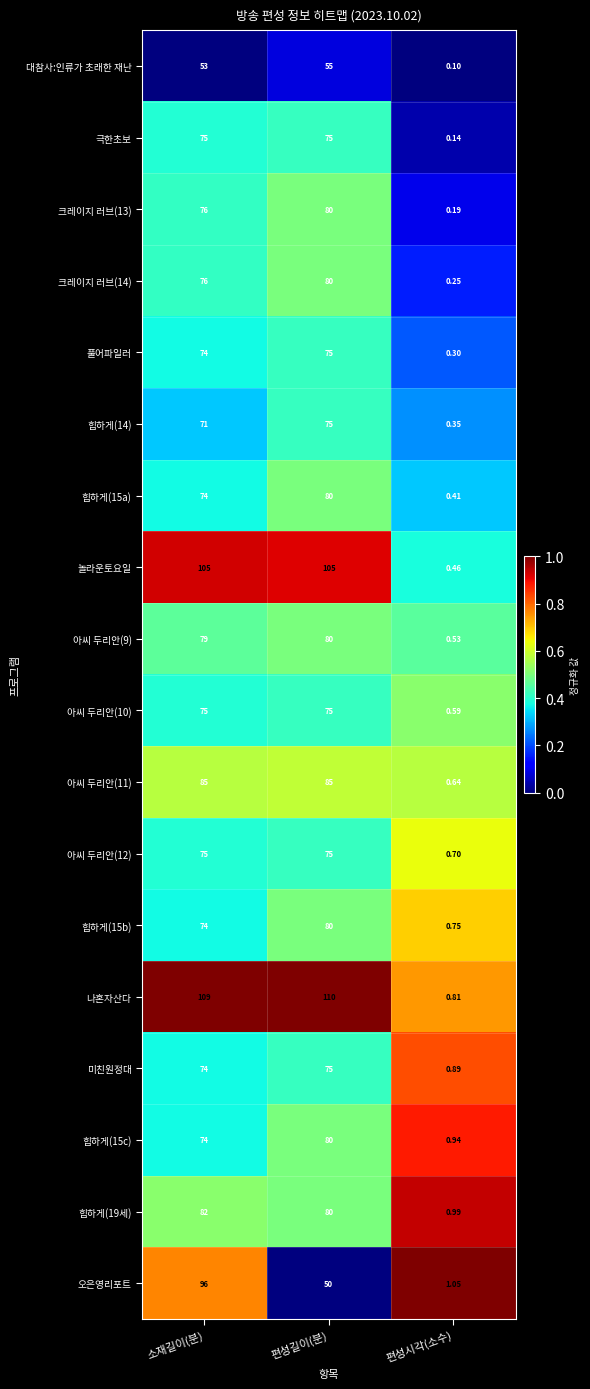

Rank the categories by 나혼자산다 value from lowest to highest.

편성시각(소수), 소재길이(분), 편성길이(분)